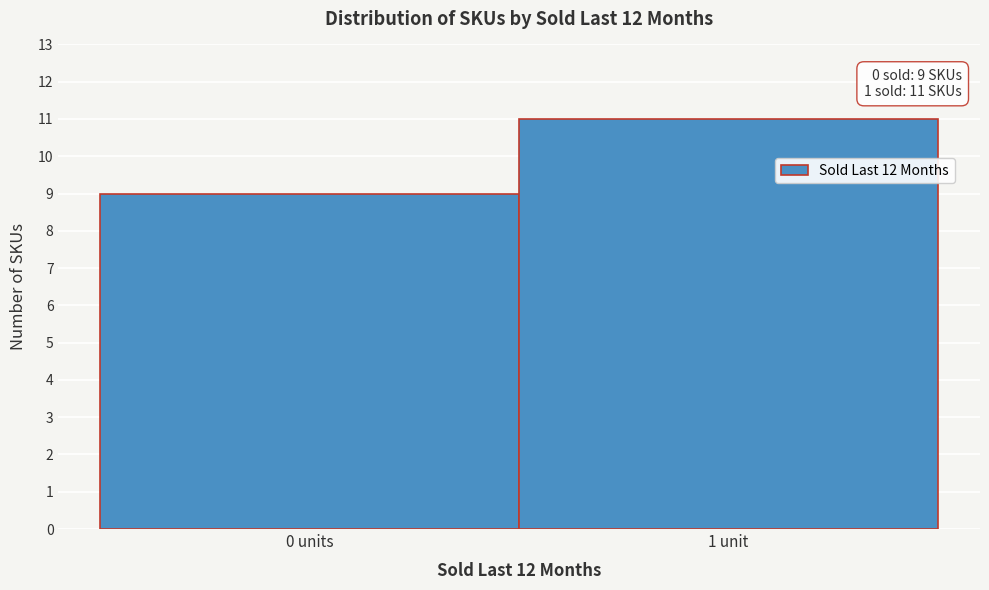

Reading left to right, list all the values displayed in this chart.

0 units=9	1 unit=11